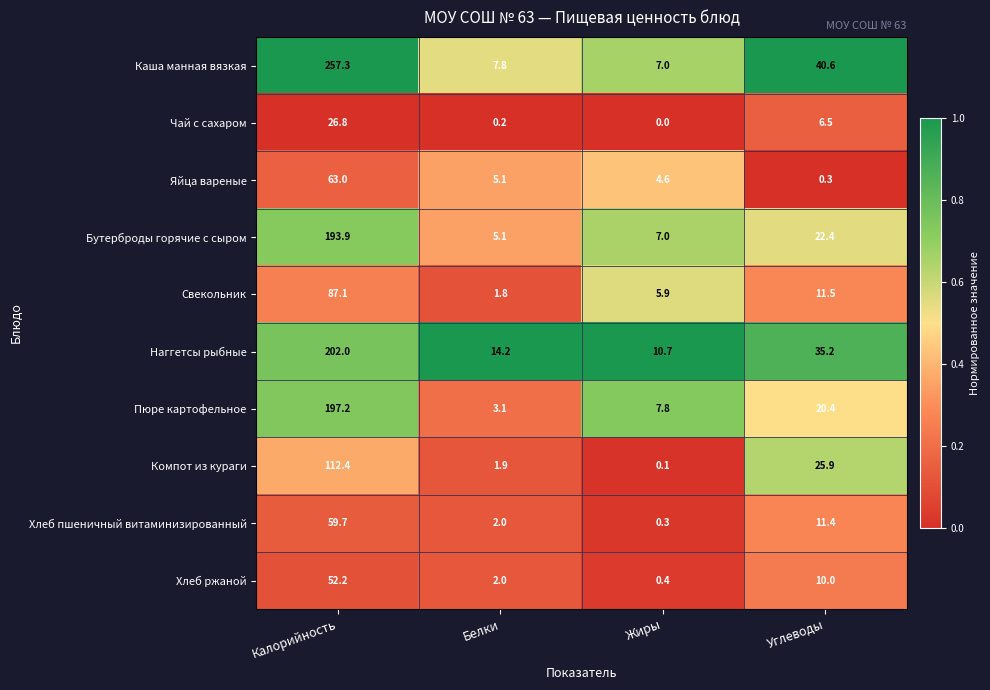

What is the difference between the Хлеб ржаной values at Белки and Жиры?

1.6